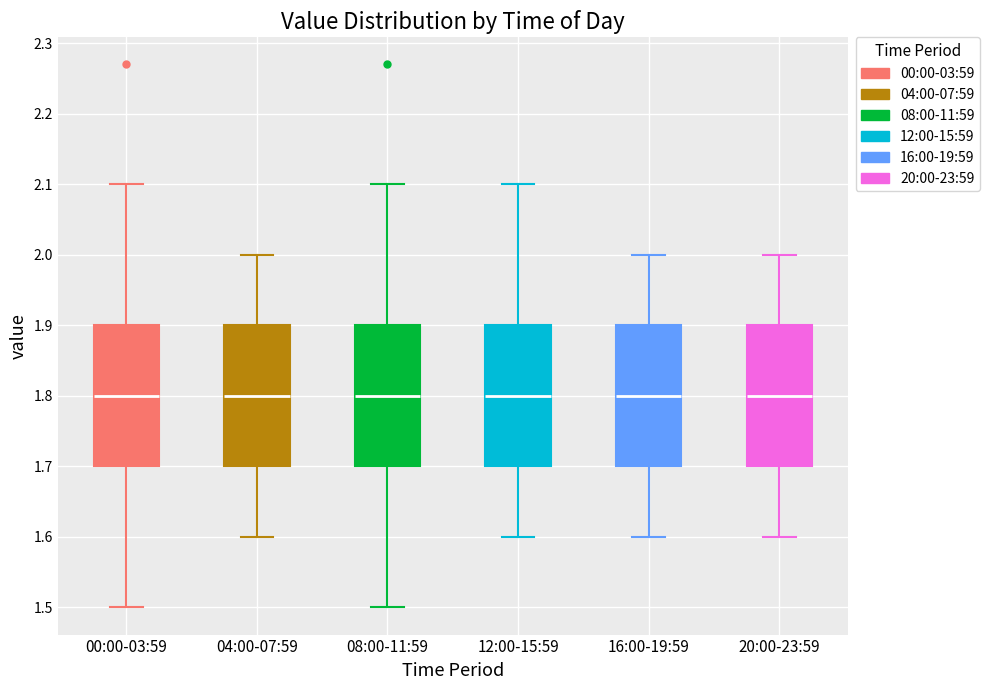

Reading left to right, read every box against the y-axis: the position of its median line, the range the box covers, and the ends of its whiskers. The values are not printed on the chart, so give them approximately, as read against the axis.

00:00-03:59: median 1.8, box 1.7 to 1.9, whiskers 1.5 to 2.1
04:00-07:59: median 1.8, box 1.7 to 1.9, whiskers 1.6 to 2.0
08:00-11:59: median 1.8, box 1.7 to 1.9, whiskers 1.5 to 2.1
12:00-15:59: median 1.8, box 1.7 to 1.9, whiskers 1.6 to 2.1
16:00-19:59: median 1.8, box 1.7 to 1.9, whiskers 1.6 to 2.0
20:00-23:59: median 1.8, box 1.7 to 1.9, whiskers 1.6 to 2.0